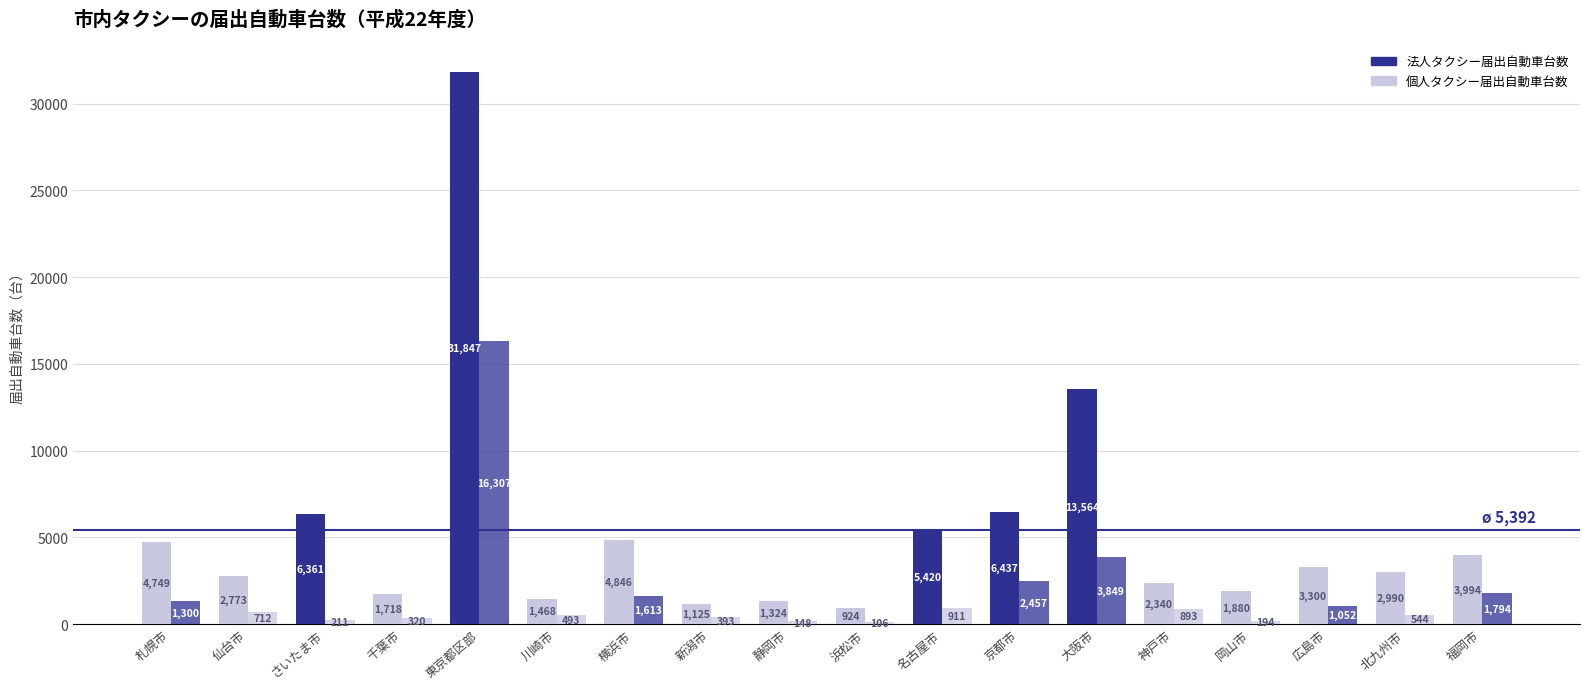

Rank the series by their average value, from highest to lowest.

法人タクシー届出自動車台数, 個人タクシー届出自動車台数